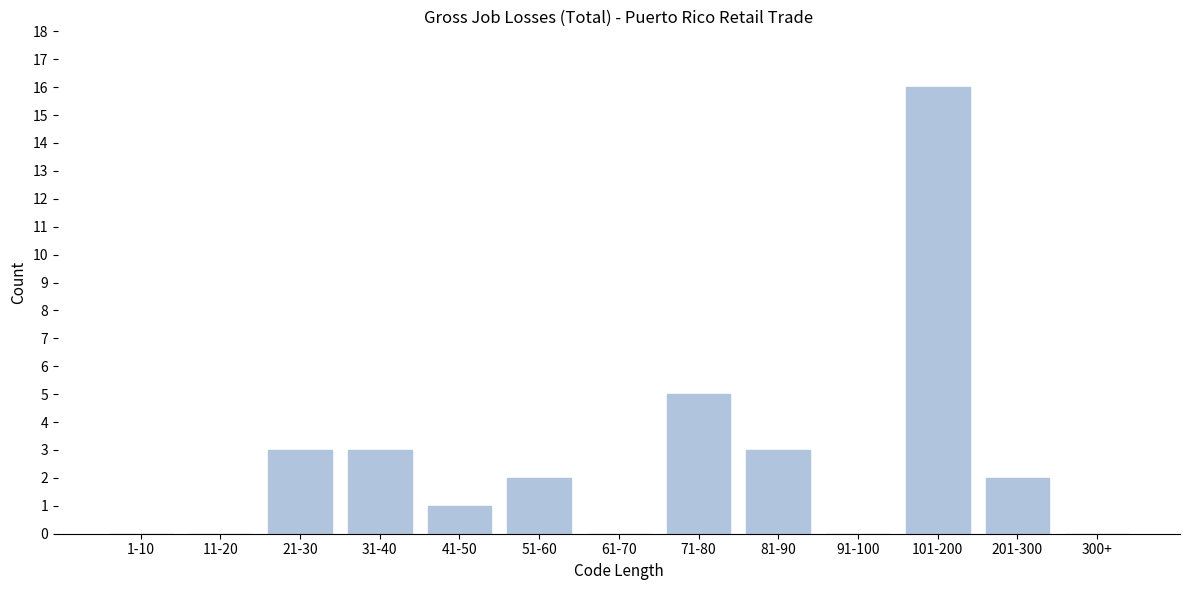

Reading left to right, transcribe all the data shown in this chart.

1-10=0	11-20=0	21-30=3	31-40=3	41-50=1	51-60=2	61-70=0	71-80=5	81-90=3	91-100=0	101-200=16	201-300=2	300+=0